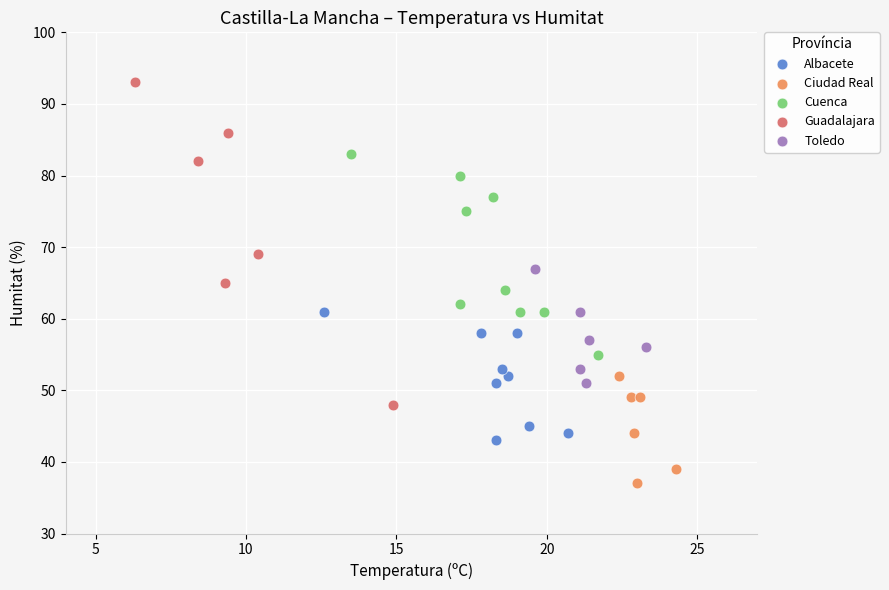

Which series reaches the maximum Y coordinate?

Guadalajara